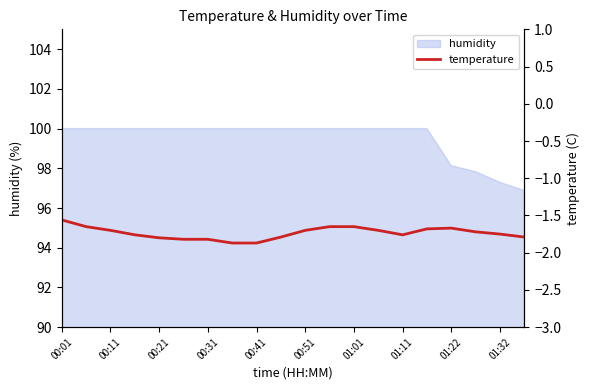

What is the difference between the maximum and minimum values?

0.3